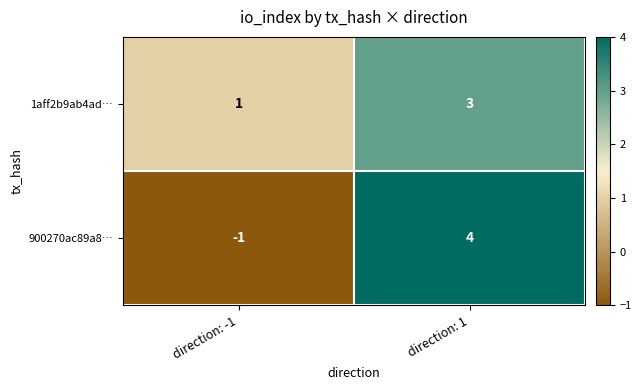

True or false: 900270ac89a8… has a value of -1 at direction: -1.

True